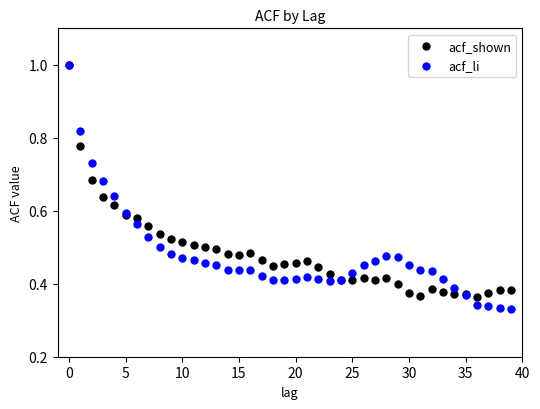

Which series has the widest spread of Y values?

acf_li